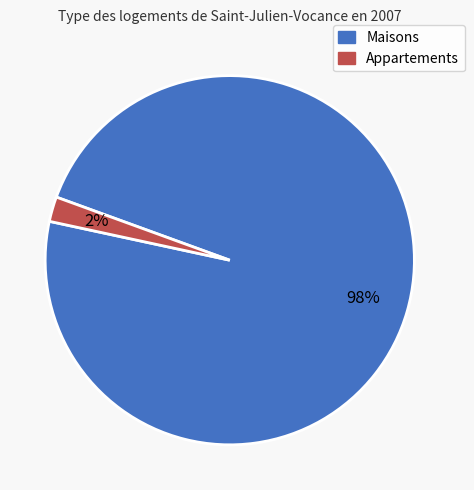

How many segments does this pie chart have?

2